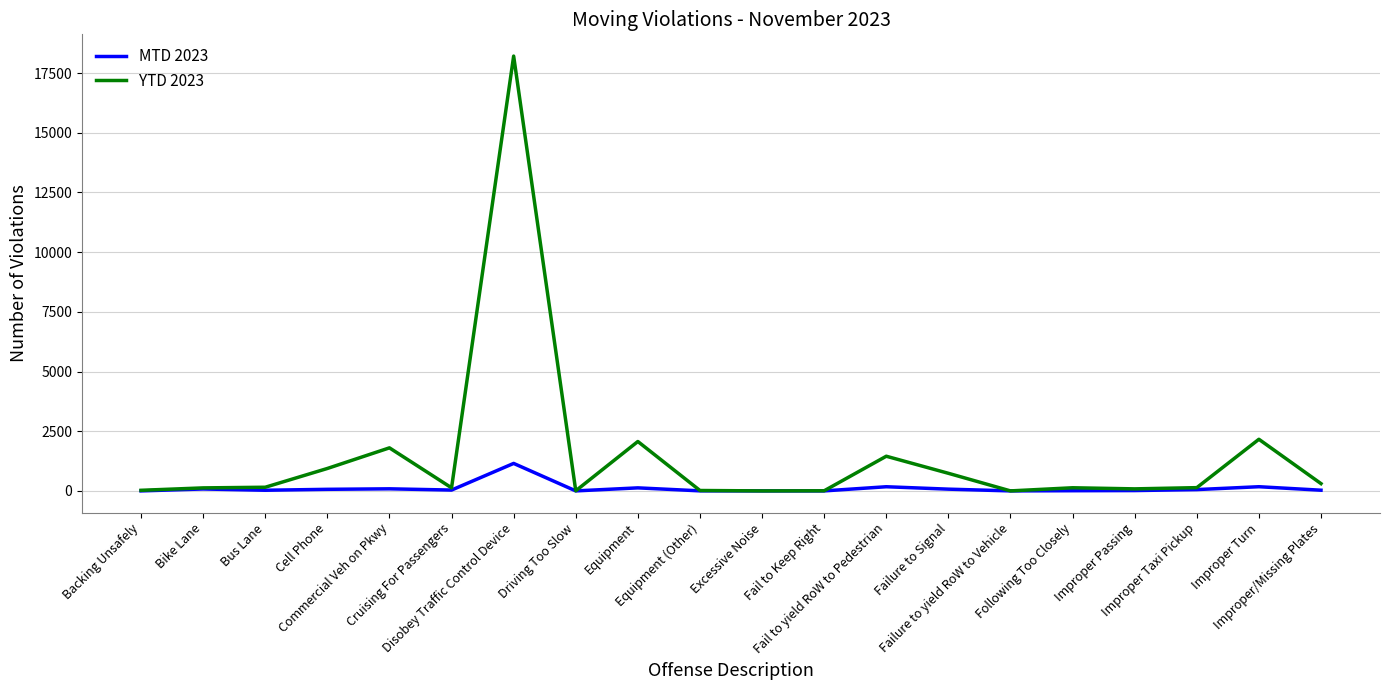

What is the maximum value for YTD 2023?

18213